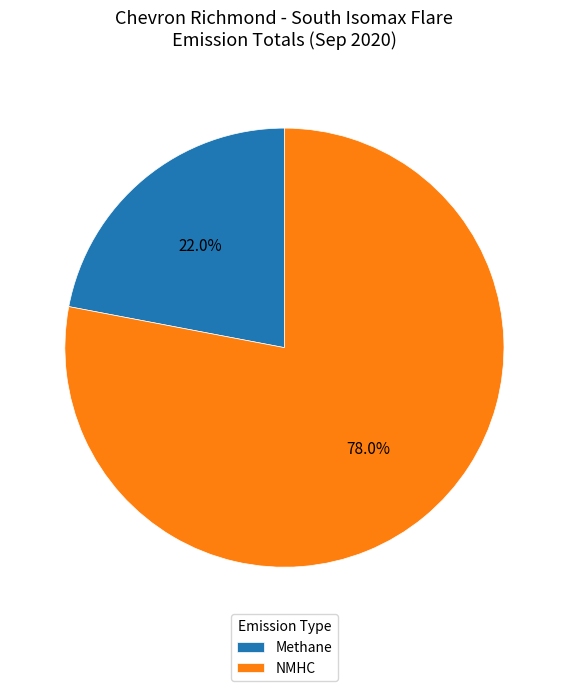

Is there a majority slice in this chart?

Yes